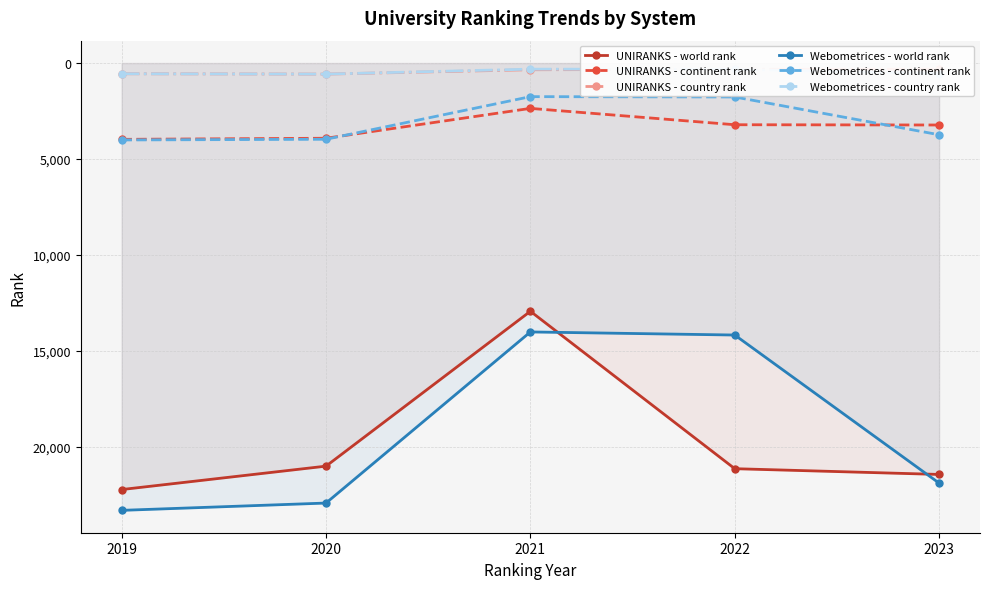

Reading left to right, transcribe all the data shown in this chart.

UNIRANKS - world rank: 22245	21024	12947	21157	21457
UNIRANKS - continent rank: 3980	3923	2365	3218	3232
UNIRANKS - country rank: 559	577	350	326	323
Webometrices - world rank: 23330	22949	14025	14186	21910
Webometrices - continent rank: 4012	3976	1753	1770	3741
Webometrices - country rank: 559	577	319	329	548